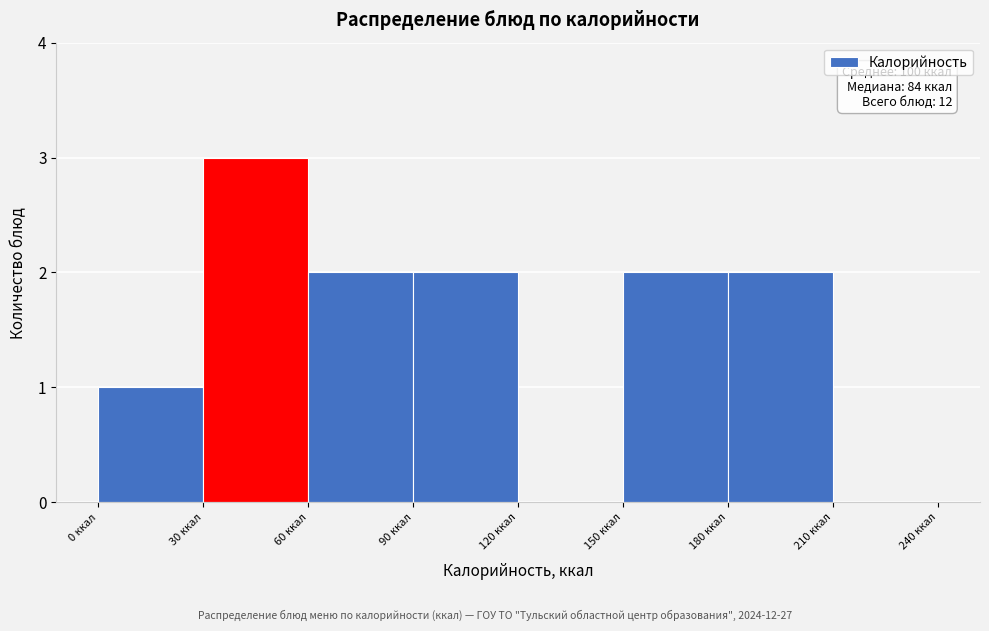

Over which range of the x-axis is the bar tallest?

30 to 60